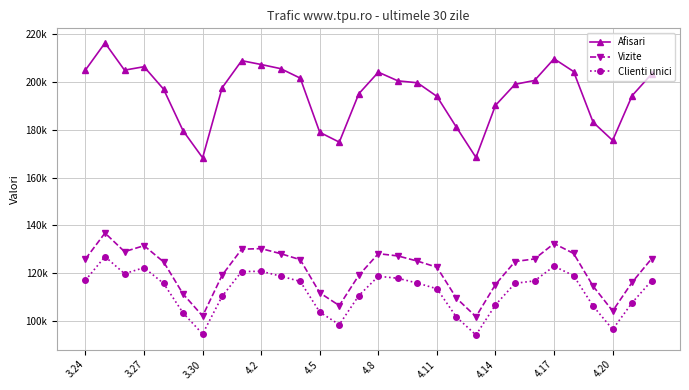

Is this an area chart (filled region under the line)?

No